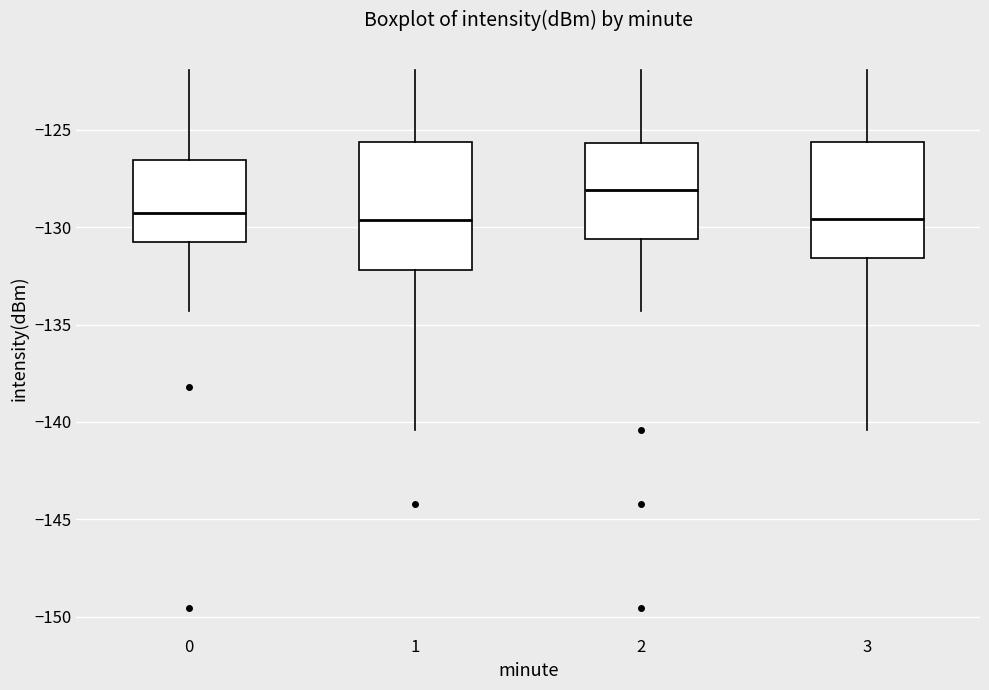

Which box has the highest median line?

2